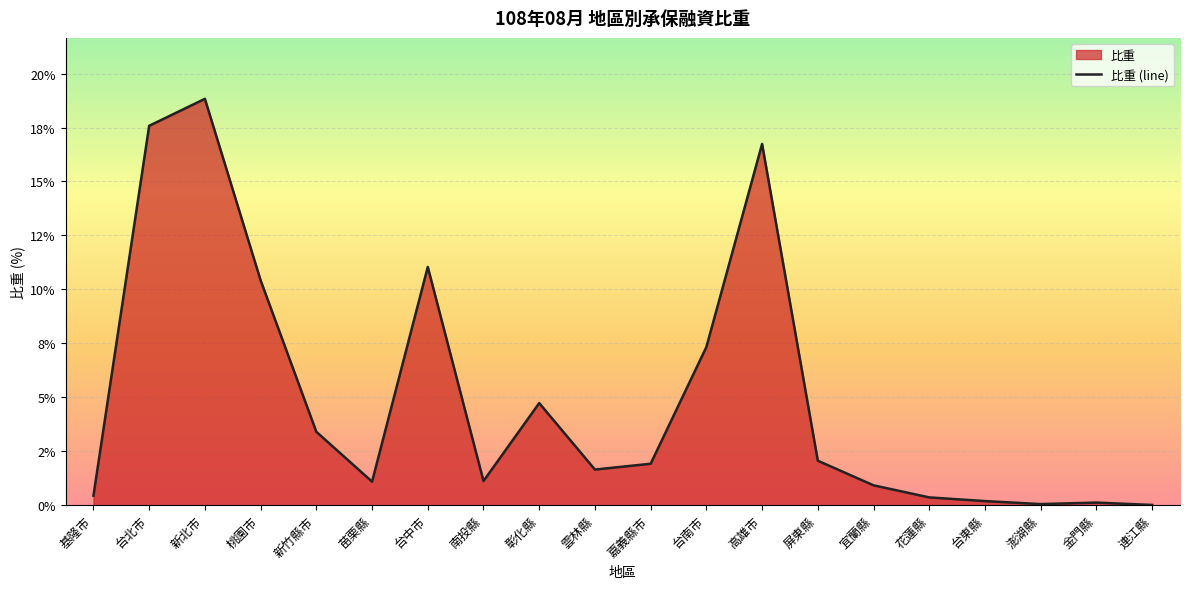

At which label is the value closest to 9?

桃園市